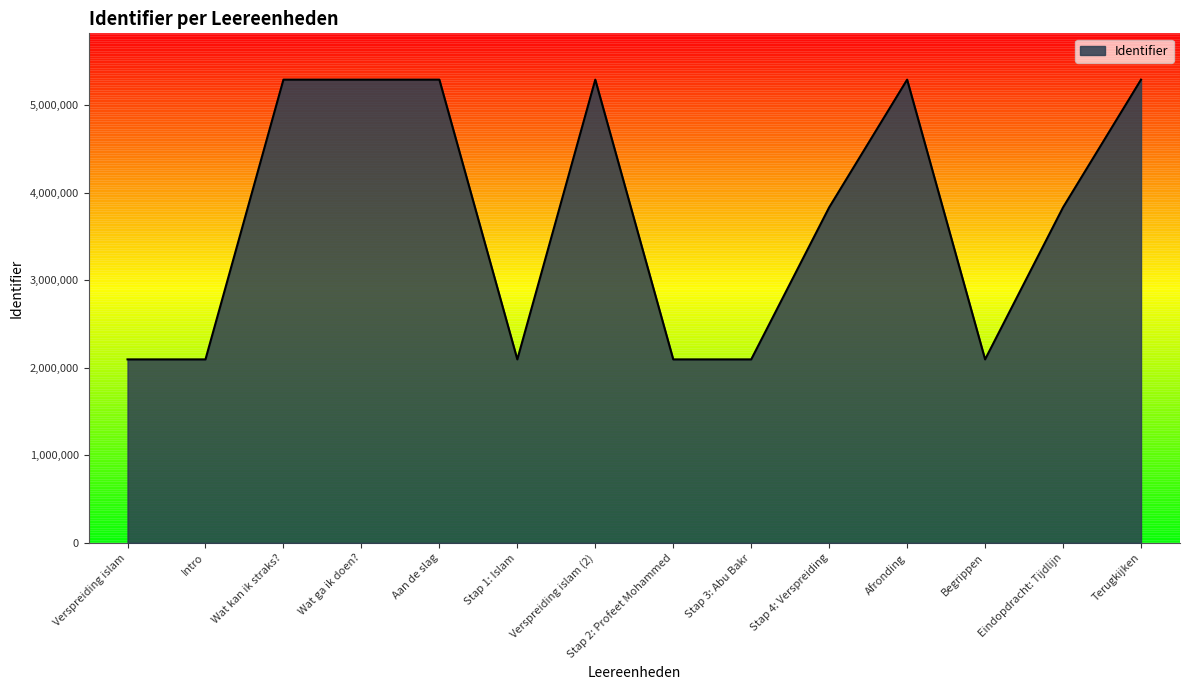

The value at Stap 2: Profeet Mohammed is 606668. True or false?

False